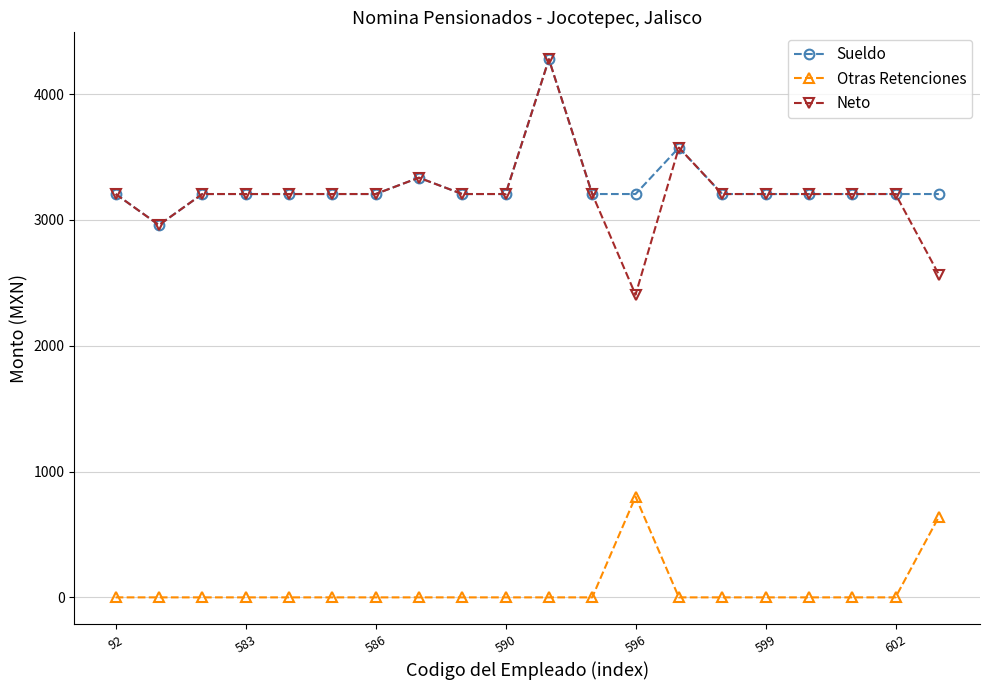

What is the maximum value for Neto?

4276.5